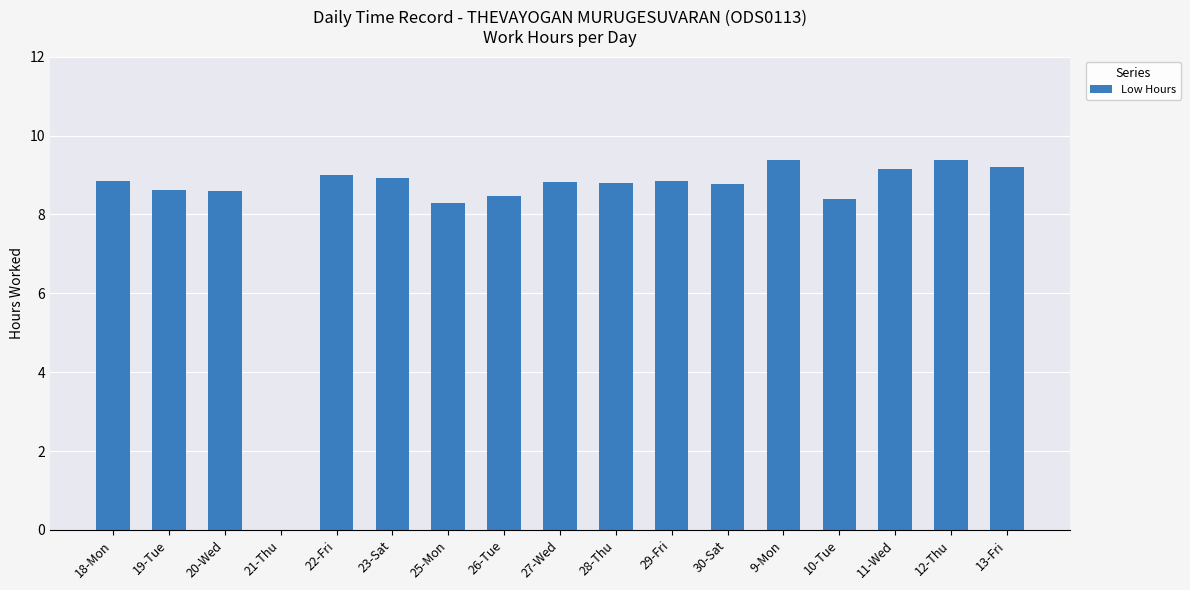

Which has a higher value, 19-Tue or 21-Thu?

19-Tue